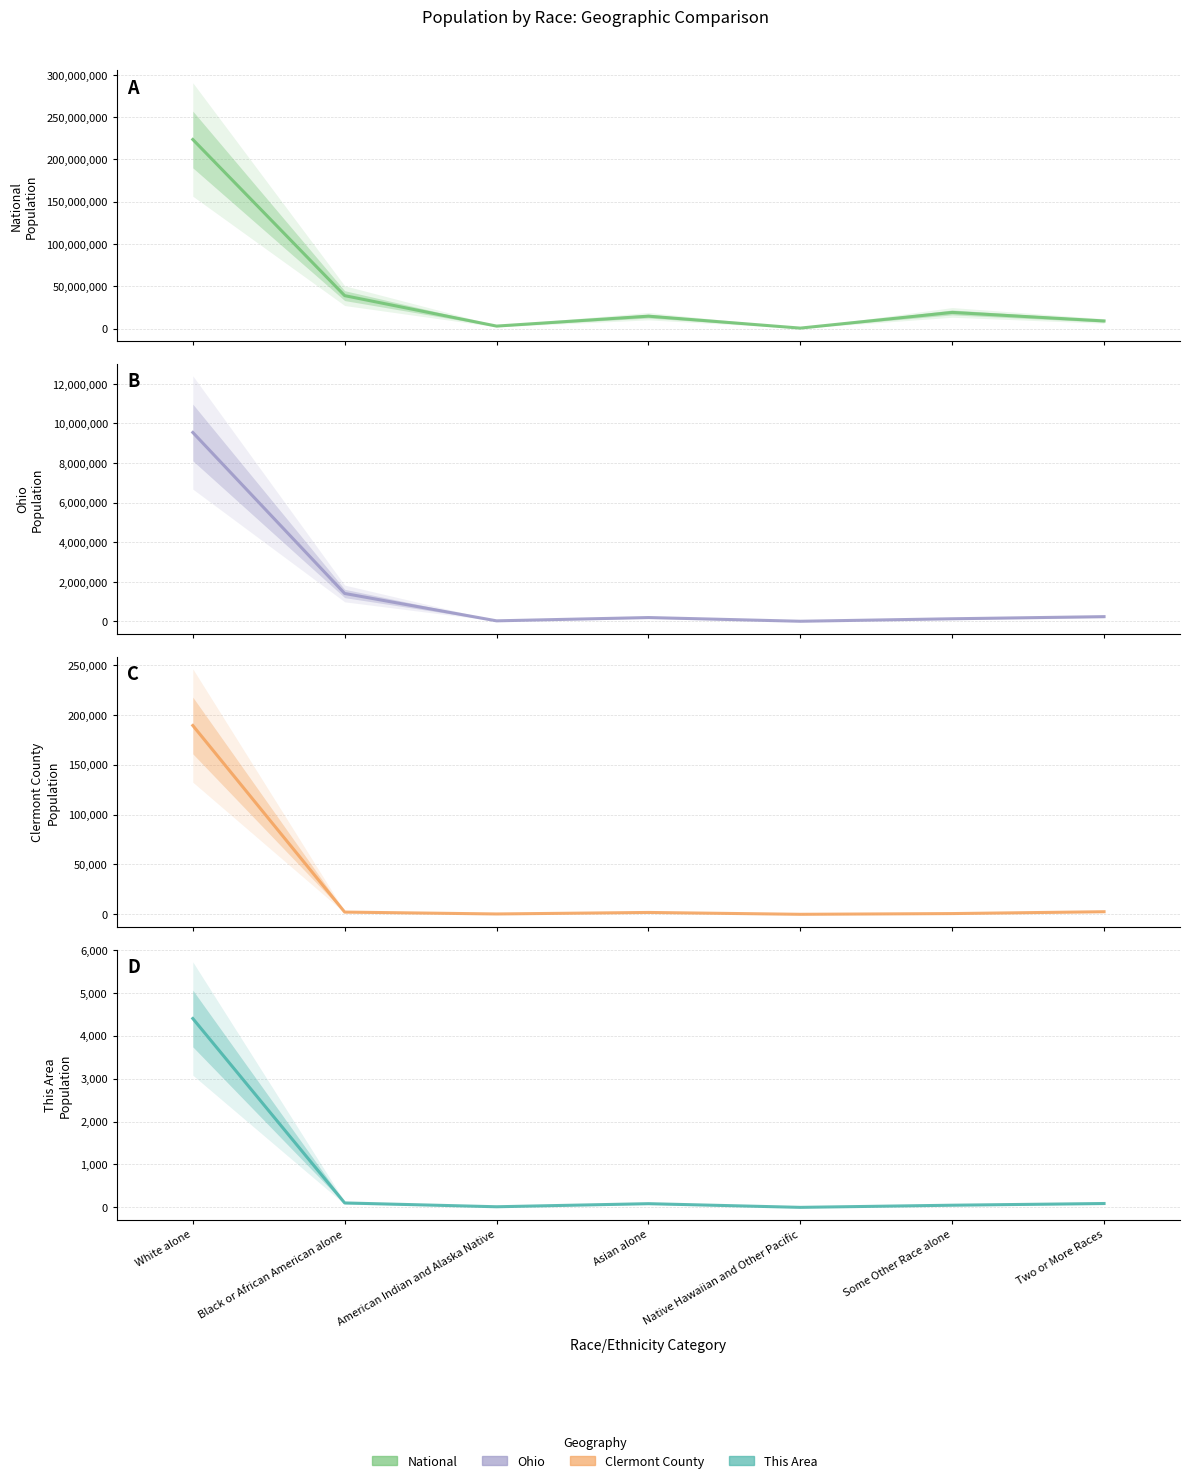

How many lines are shown in the chart?

4